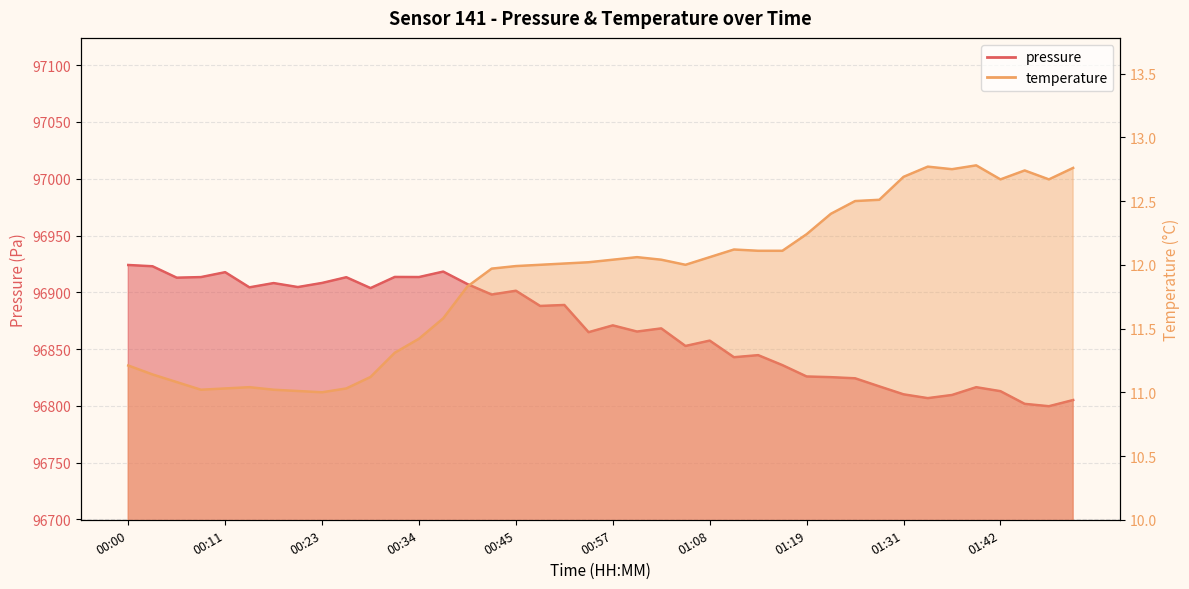

Which series changed the most between 00:34 and 01:37?

pressure